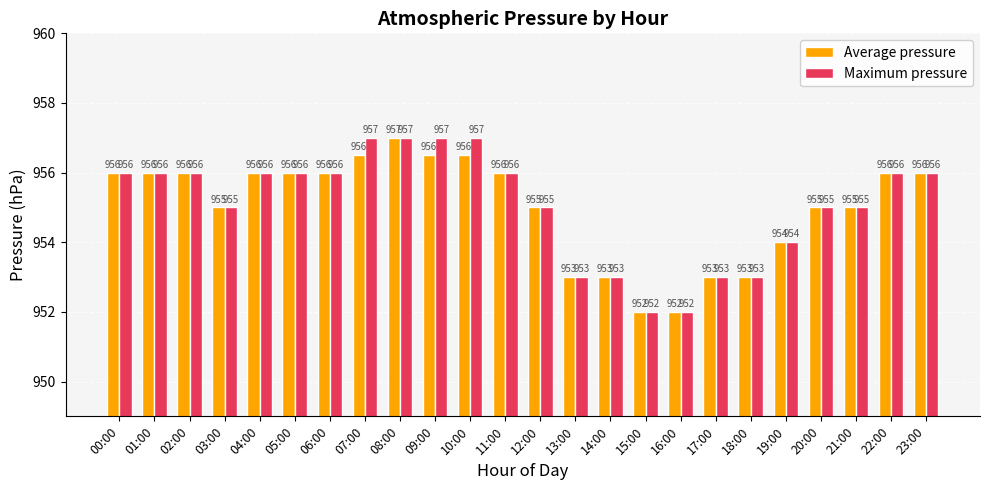

What is the average value of the Maximum pressure series?

955.1